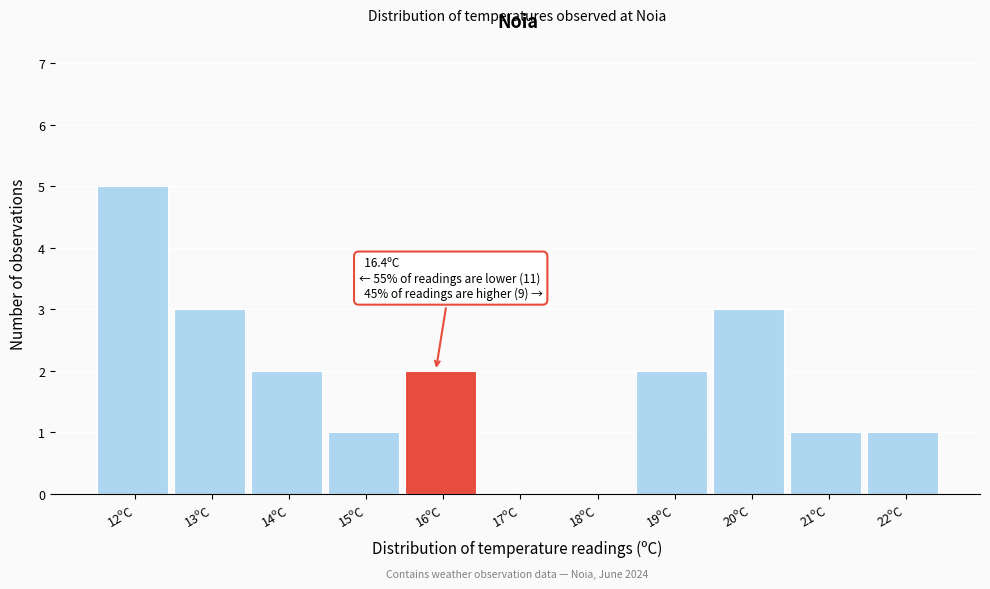

Reading left to right, transcribe all the data shown in this chart.

12ºC=5	13ºC=3	14ºC=2	15ºC=1	16ºC=2	17ºC=0	18ºC=0	19ºC=2	20ºC=3	21ºC=1	22ºC=1